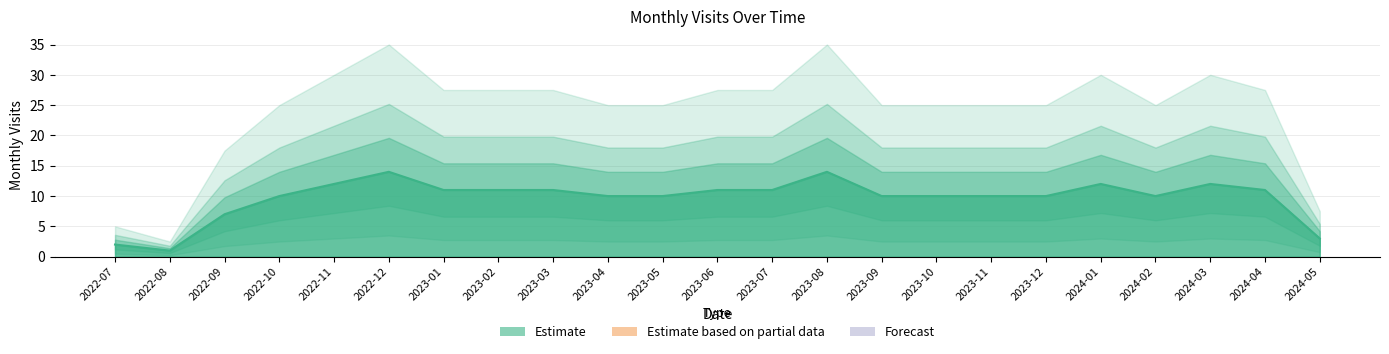

Which has a higher value, 2022-08 or 2022-10?

2022-10